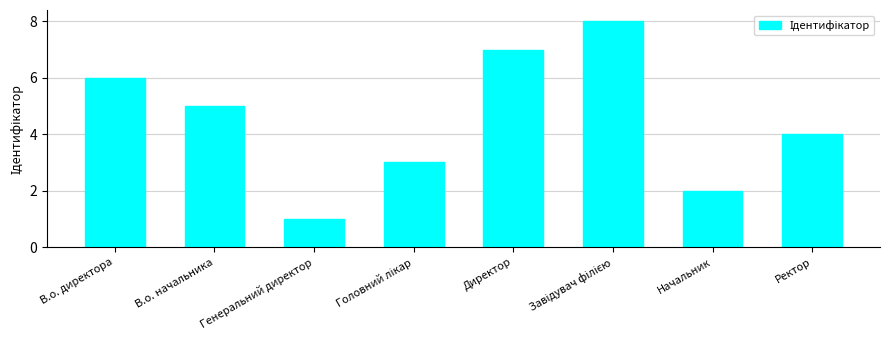

What is the sum of the values at Директор and Генеральний директор?

8